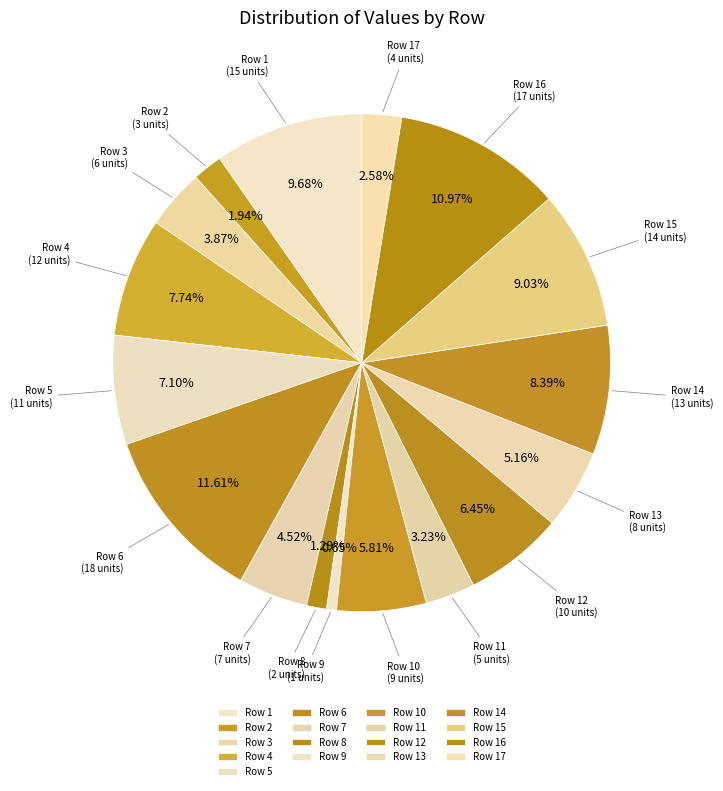

To the nearest percent, what is the average slice percentage?

6%